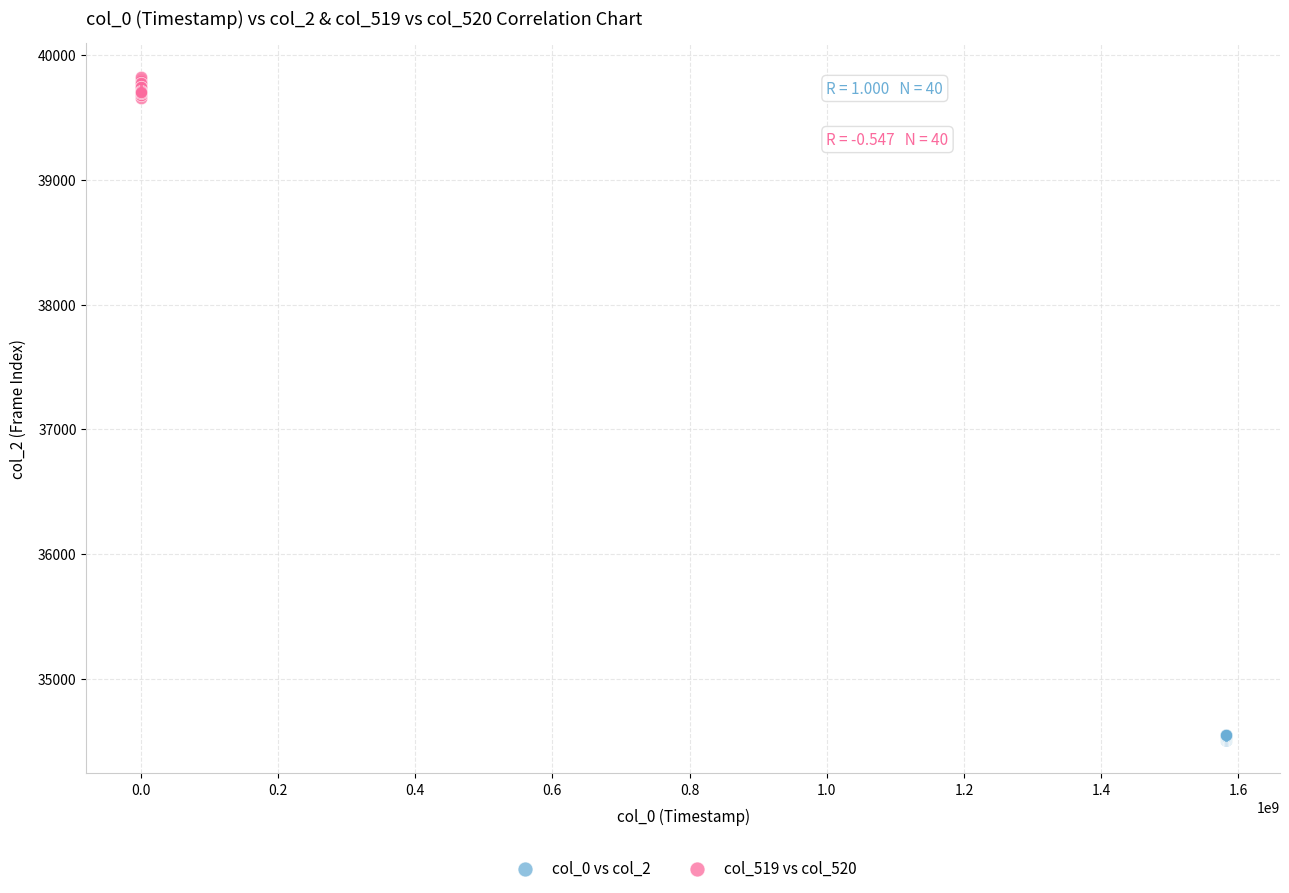

Which series reaches the maximum Y coordinate?

col_519 vs col_520